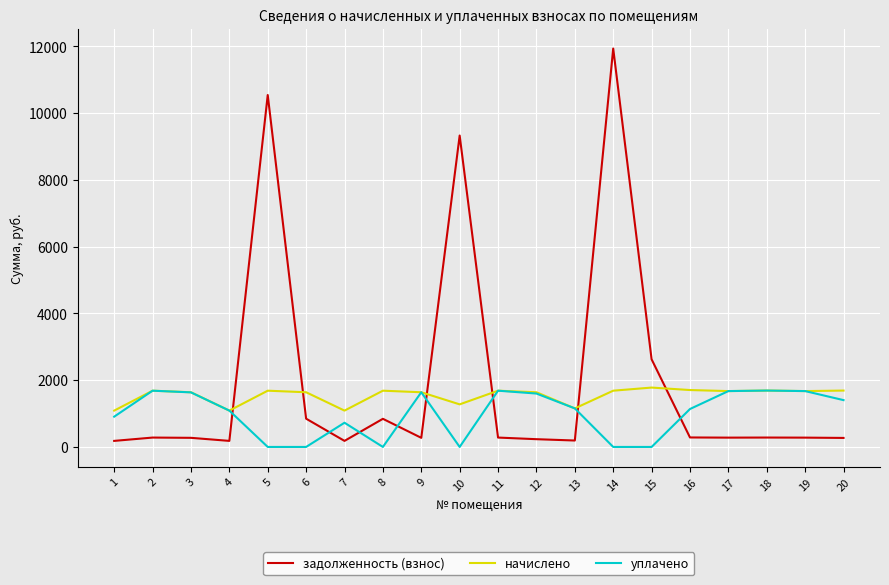

At which label does уплачено first exceed 1154?

2